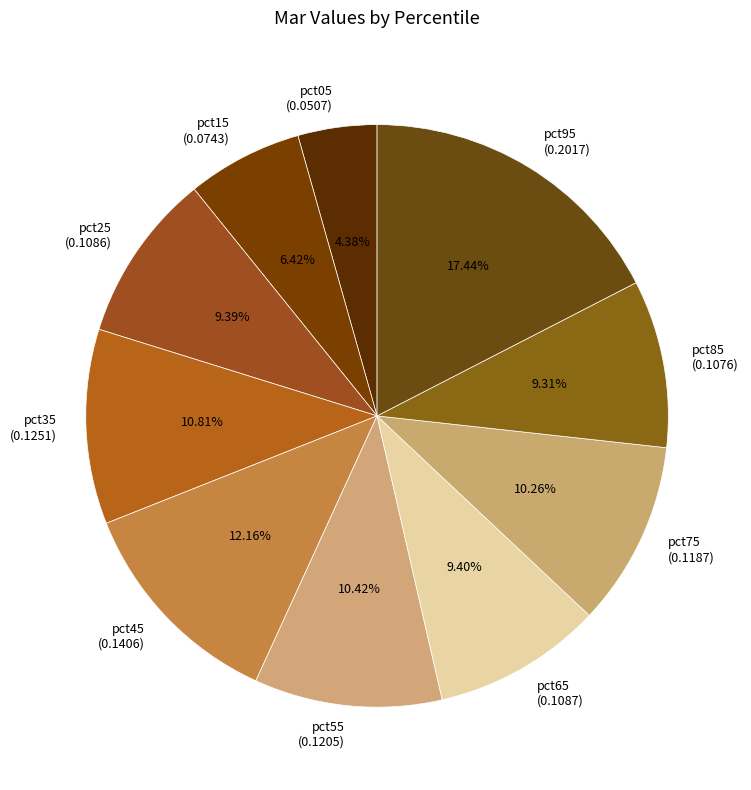

To the nearest percent, what is the difference between the pct55 and pct05 slice percentages?

6%